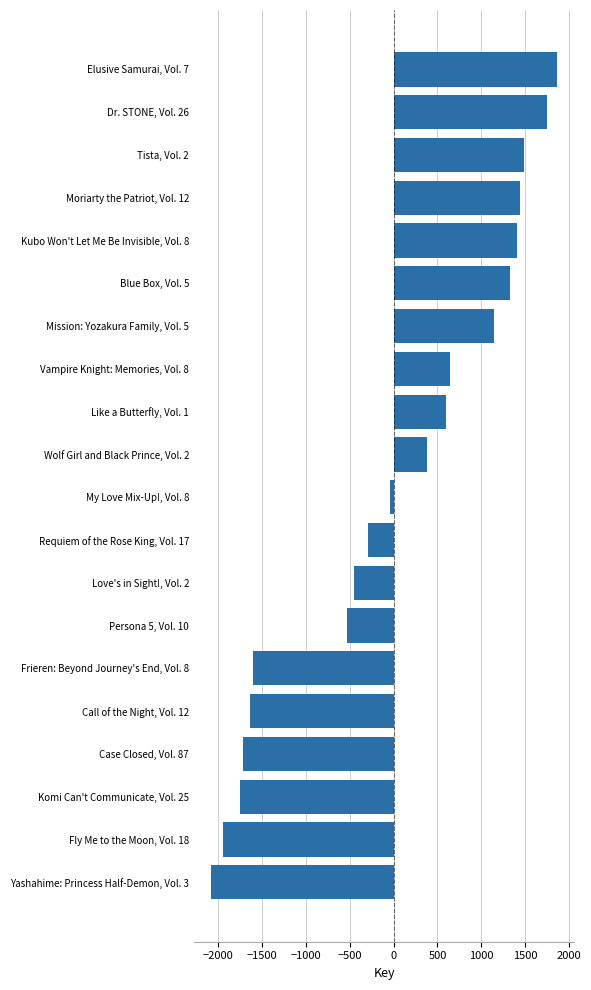

What is the ratio of the value at Kubo Won't Let Me Be Invisible, Vol. 8 to the value at Dr. STONE, Vol. 26?

0.8